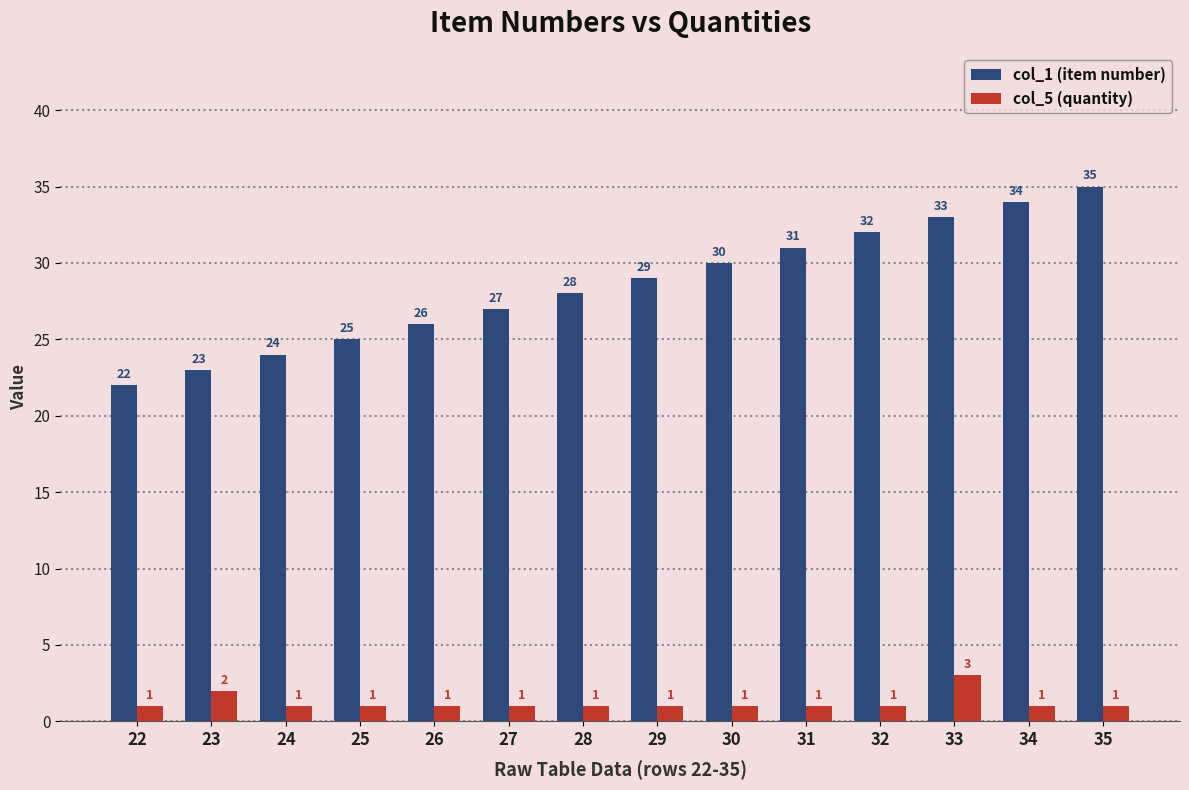

Rank the series at 35 from highest to lowest value.

col_1 (item number), col_5 (quantity)